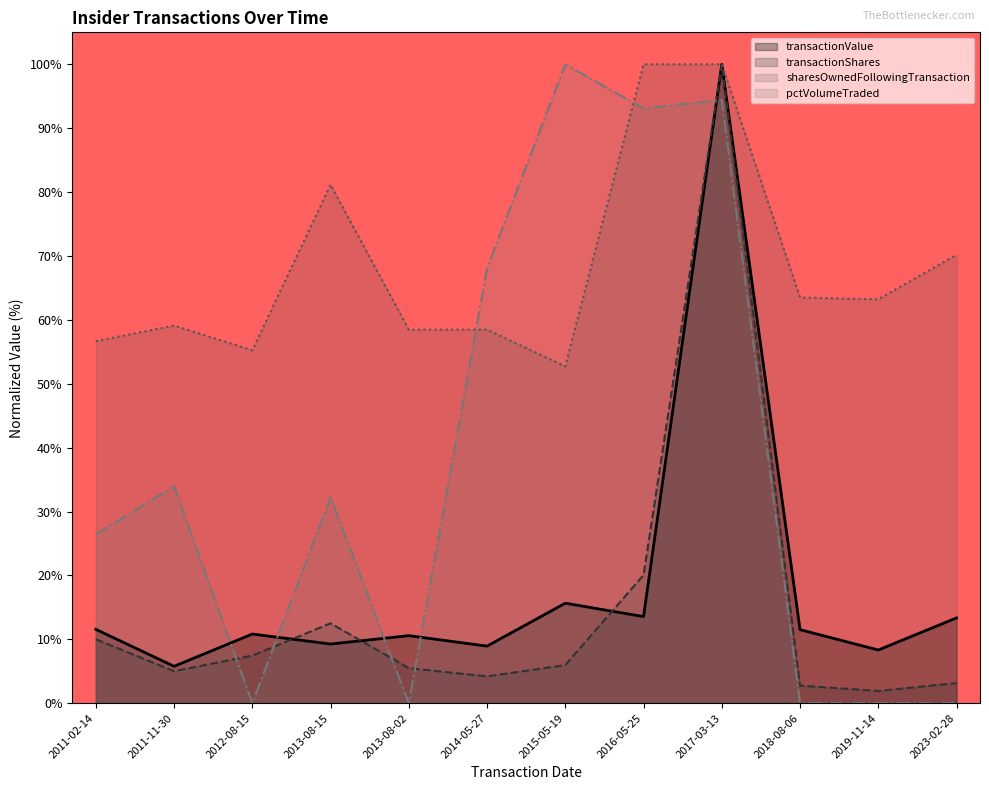

Reading left to right, list all the values displayed in this chart.

transactionShares: 10.0	5.0	7.4	12.5	5.5	4.2	6.0	20.0	100.0	2.7	1.9	3.2
transactionValue: 11.6	5.8	10.8	9.3	10.6	8.9	15.6	13.6	100.0	11.5	8.3	13.3
sharesOwnedFollowingTransaction: 56.7	59.1	55.2	81.2	58.5	58.5	52.7	100.0	100.0	63.5	63.2	70.2
pctVolumeTraded: 26.4	33.9	0.0	32.2	0.0	68.1	100.0	93.1	94.4	0.0	0.0	0.0